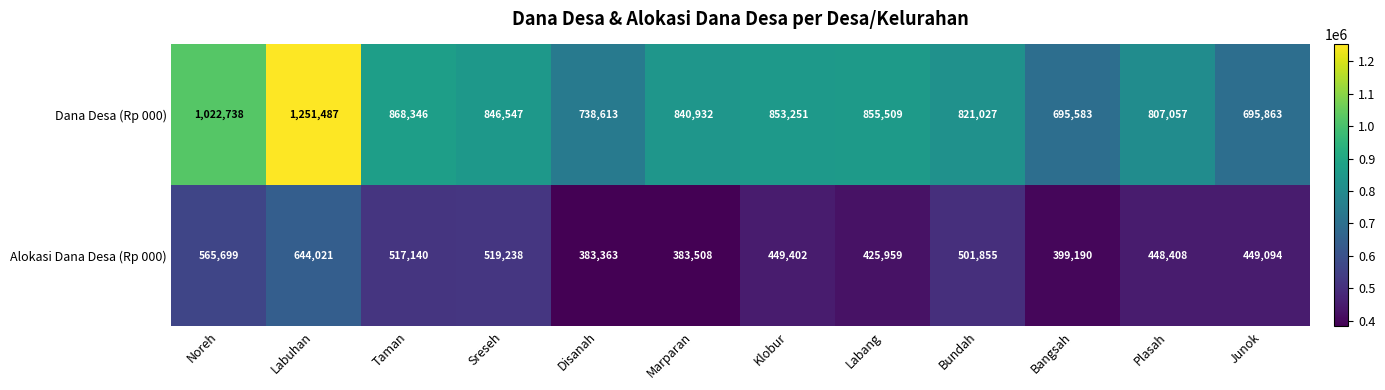

How many categories are shown in the chart?

12